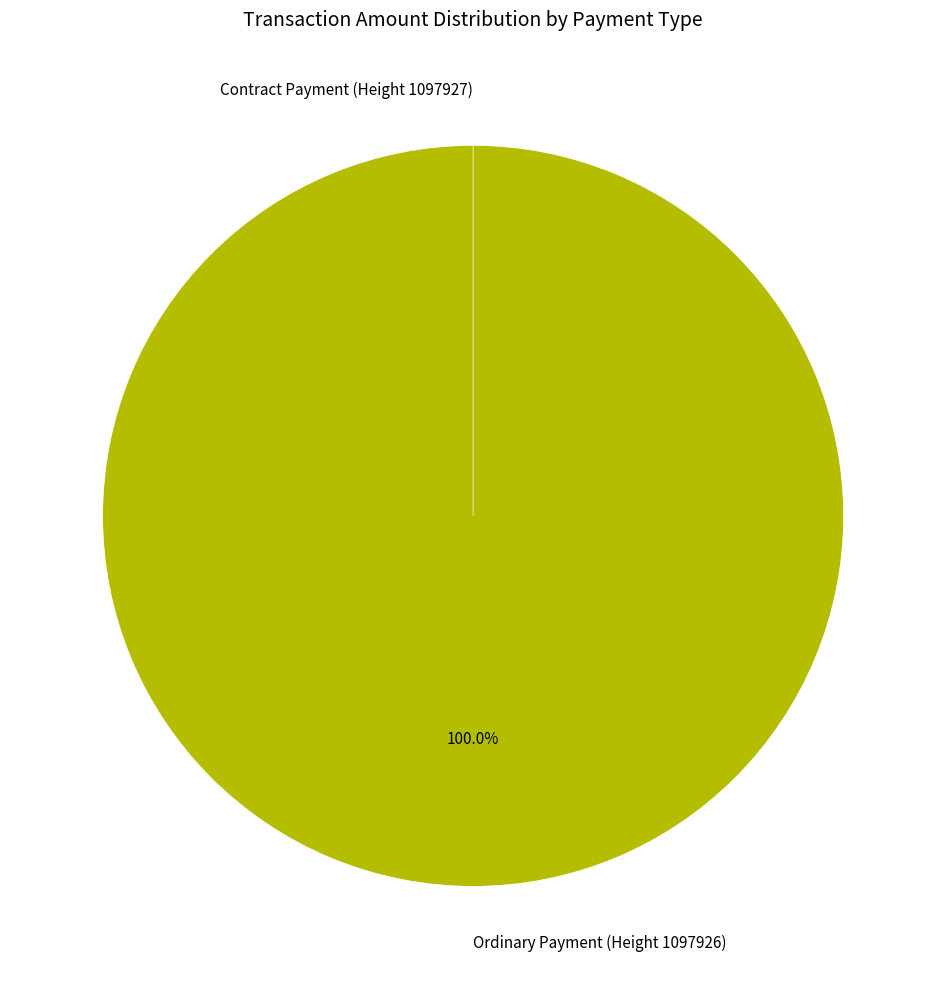

Which category has the biggest portion of the pie?

Ordinary Payment (Height 1097926)